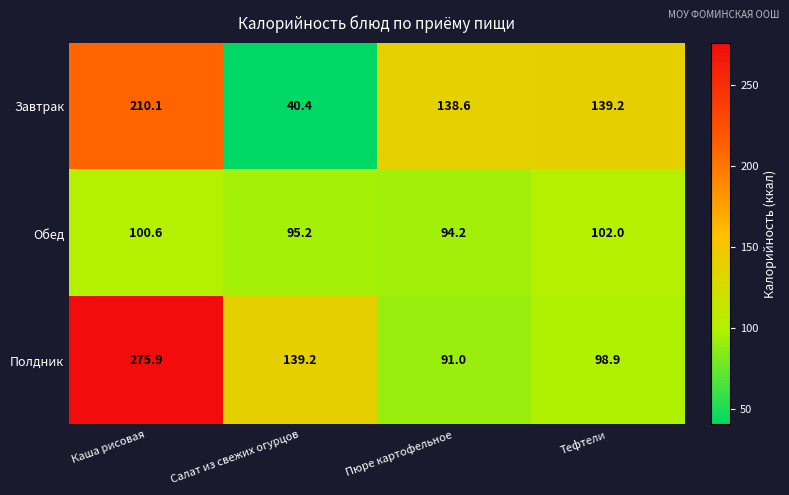

At which label does Завтрак reach its minimum?

Салат из свежих огурцов